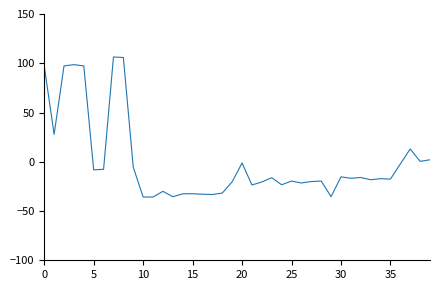

True or false: there are more than 1 points higher than both neighbors.

True